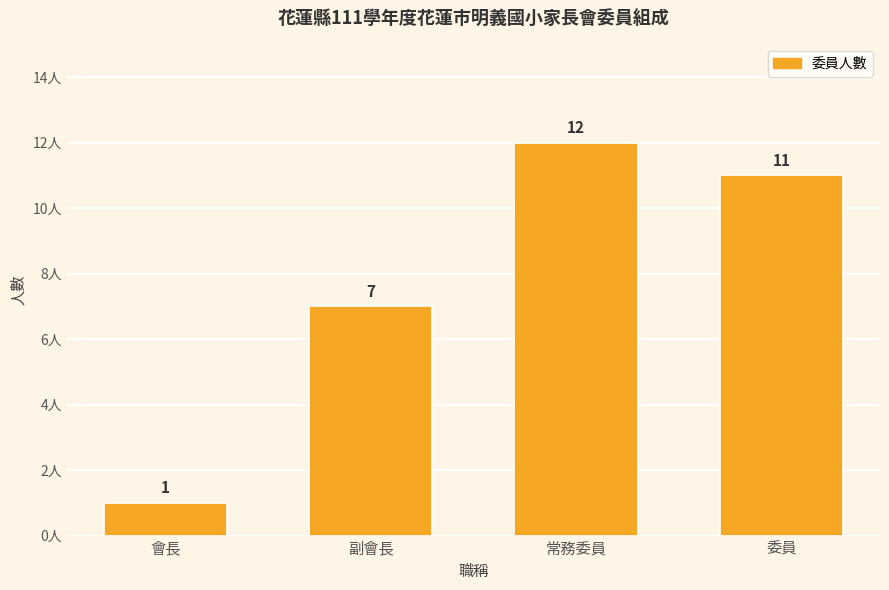

What is the label of the 4th bar from the right?

會長